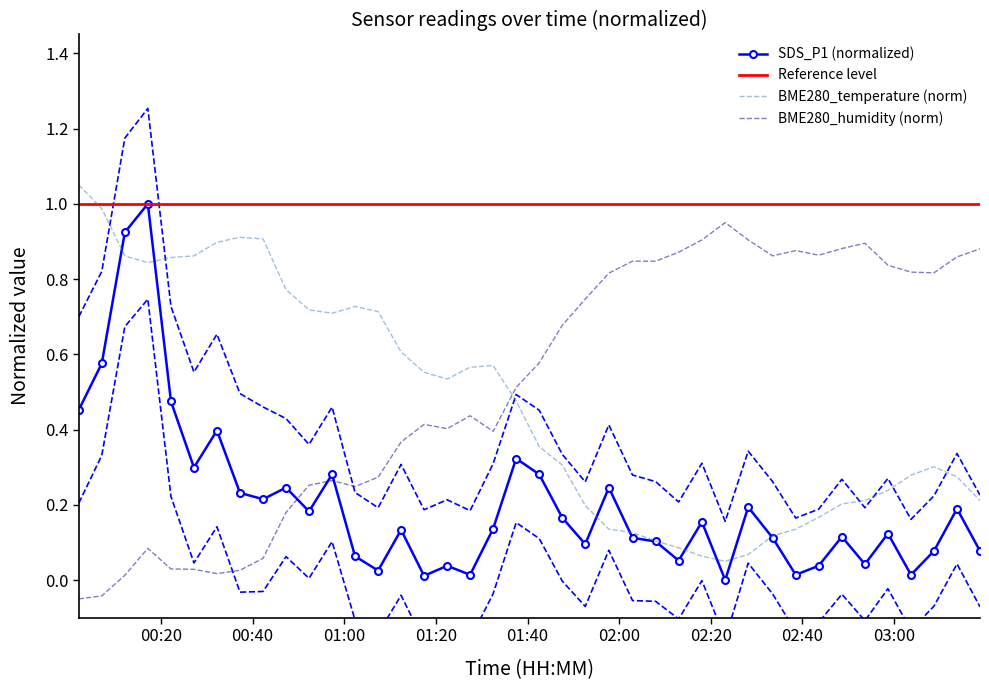

How many times do BME280_humidity (norm) and BME280_temperature (norm) cross each other?

1